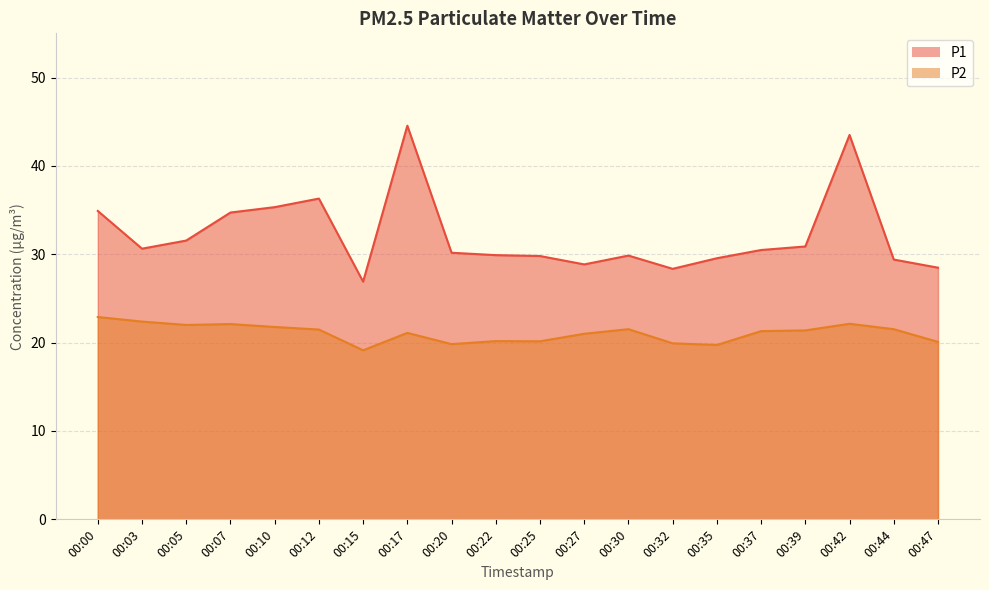

What is the sum of the P2 values at 00:20 and 00:32?

39.8